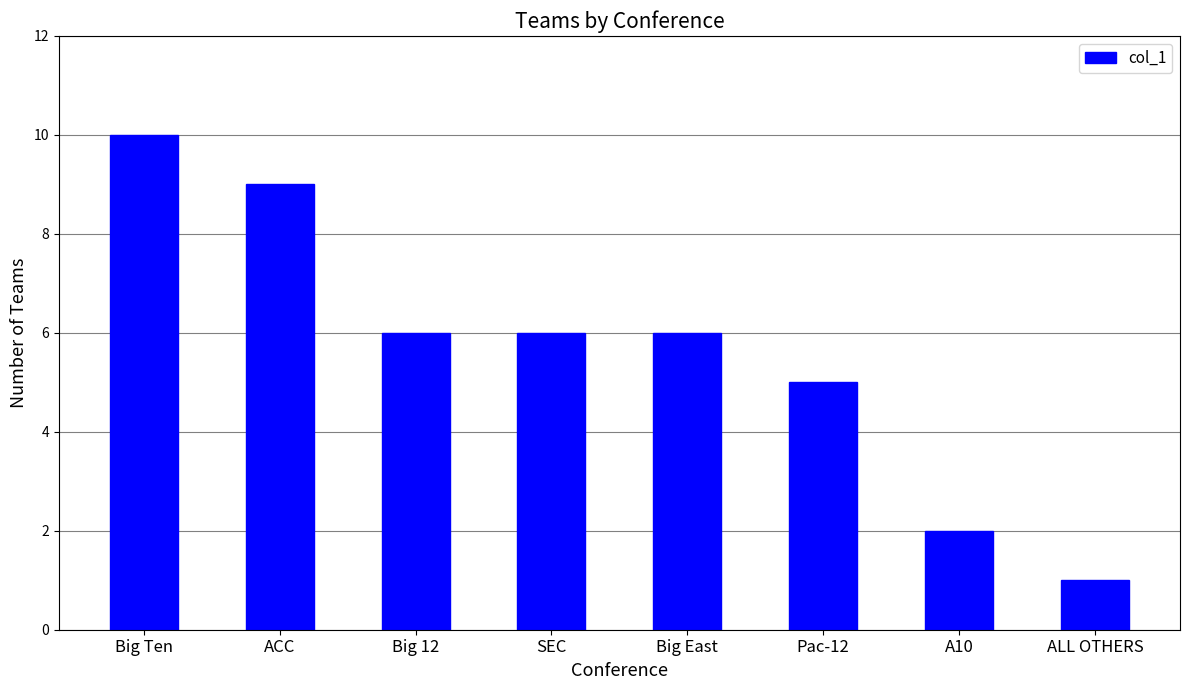

Where is the data nearest to the value 5?

Pac-12